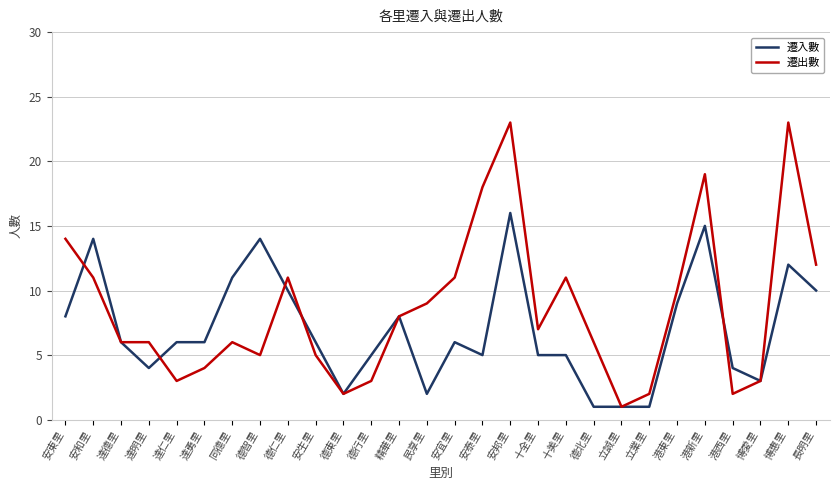

Does the chart have visible grid lines?

Yes